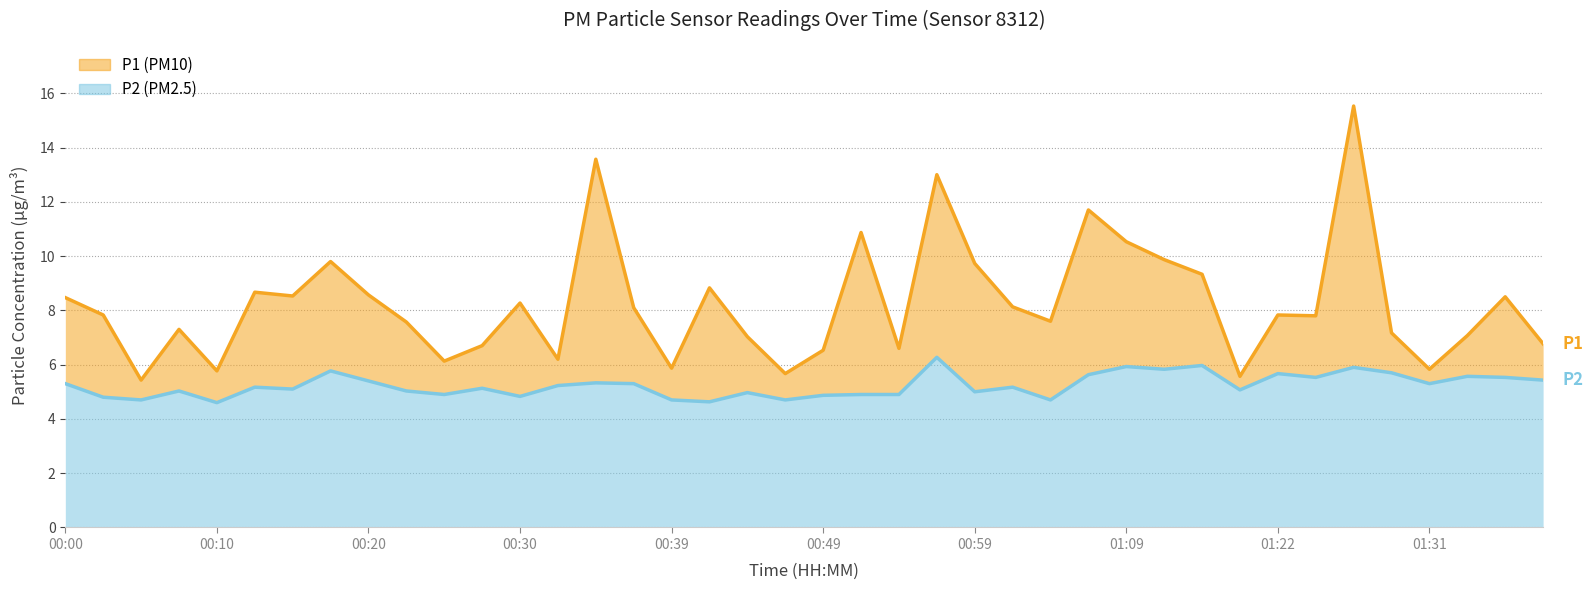

What is the total value across all series at 00:15?

13.6